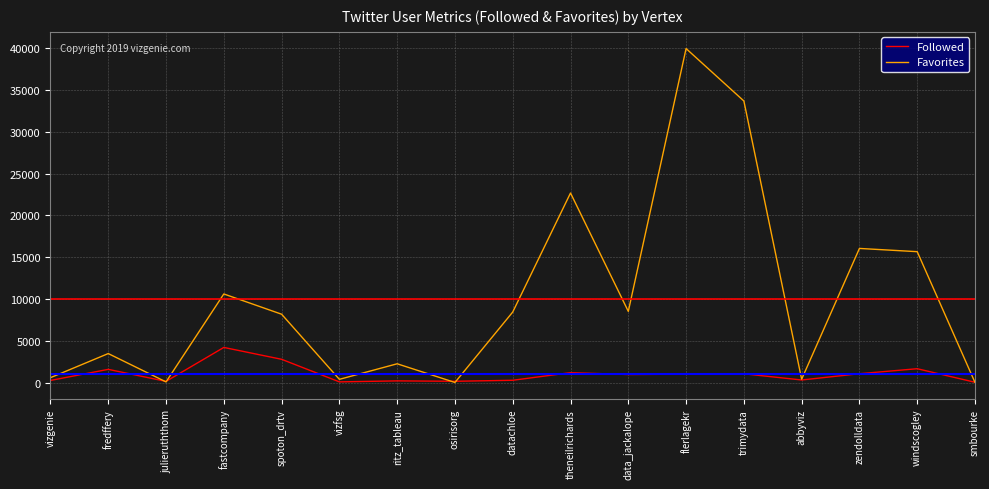

Which label corresponds to the largest value in the chart?

flerlagekr